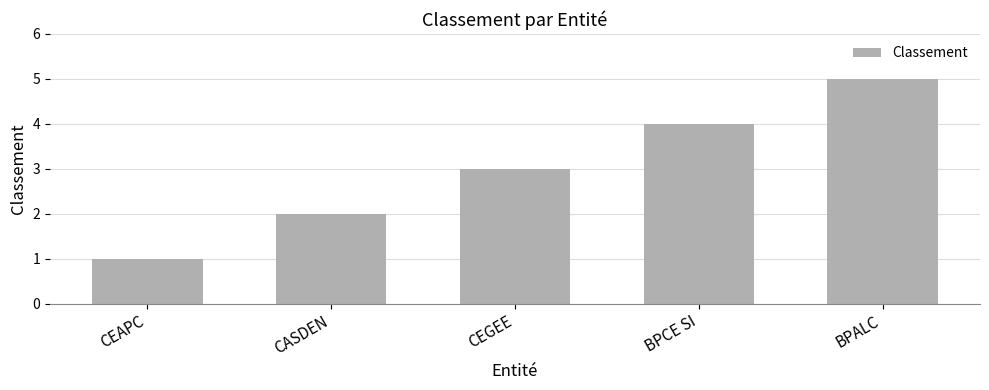

List the labels in order of value, largest first.

BPALC, BPCE SI, CEGEE, CASDEN, CEAPC